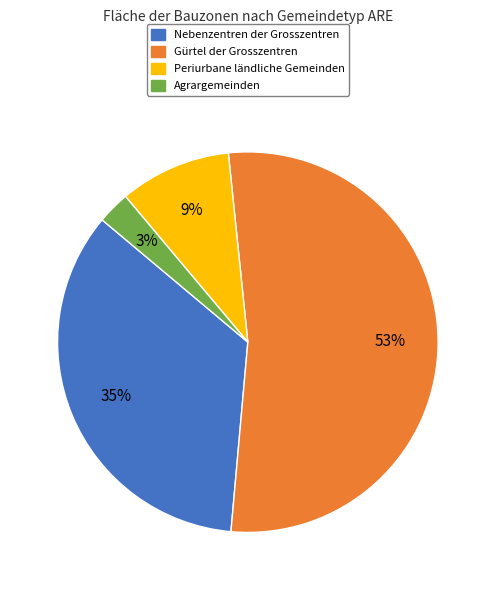

True or false: Agrargemeinden accounts for 3% of the total.

True